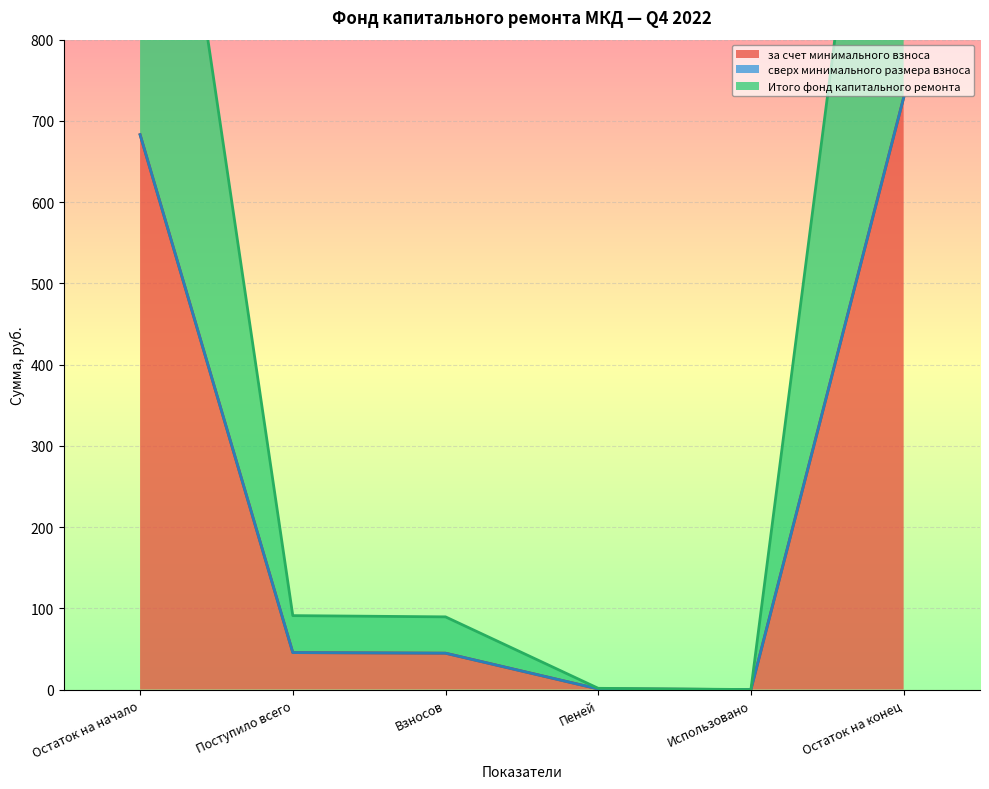

Is it true that за счет минимального взноса equals 61.2 at Взносов?

False